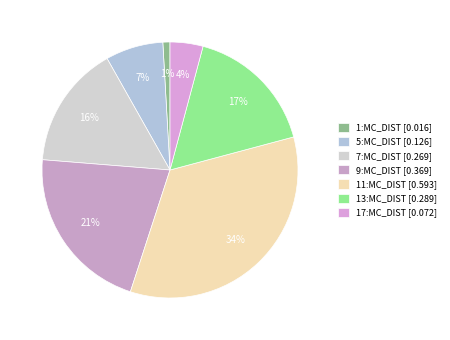

Combined, what portion of the pie is 5:MC_DIST and 1:MC_DIST?

8.2%